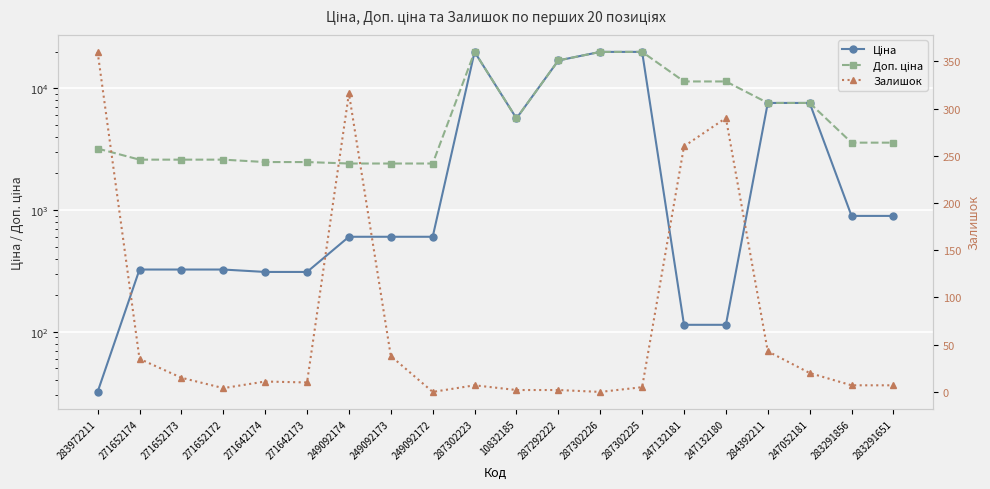

Reading left to right, extract all data points from this chart.

Ціна: 32.0	324.8	324.8	324.8	310.3	310.3	603.7	603.7	603.7	19964.2	5673.8	16976.3	19964.2	19964.2	114.1	114.1	7596.5	7596.5	895.9	895.9
Доп. ціна: 3205.0	2598.3	2598.3	2598.3	2482.4	2482.4	2414.8	2414.8	2414.8	19964.2	5673.8	16976.3	19964.2	19964.2	11410.0	11410.0	7596.5	7596.5	3583.6	3583.6
Залишок: 360.0	35.0	15.0	4.0	11.0	10.0	316.0	38.0	0.0	7.0	2.0	2.0	0.0	5.0	260.0	290.0	43.0	20.0	7.0	7.0